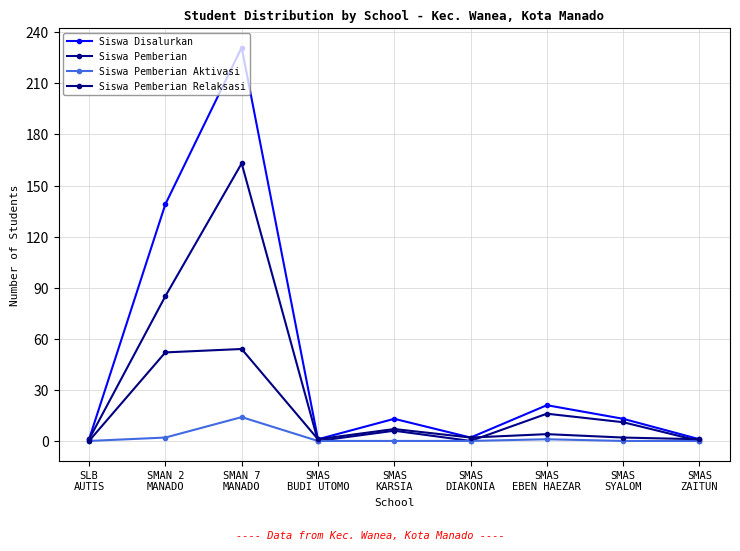

Rank the series by their maximum value, from lowest to highest.

Siswa Pemberian Aktivasi, Siswa Pemberian Relaksasi, Siswa Pemberian, Siswa Disalurkan